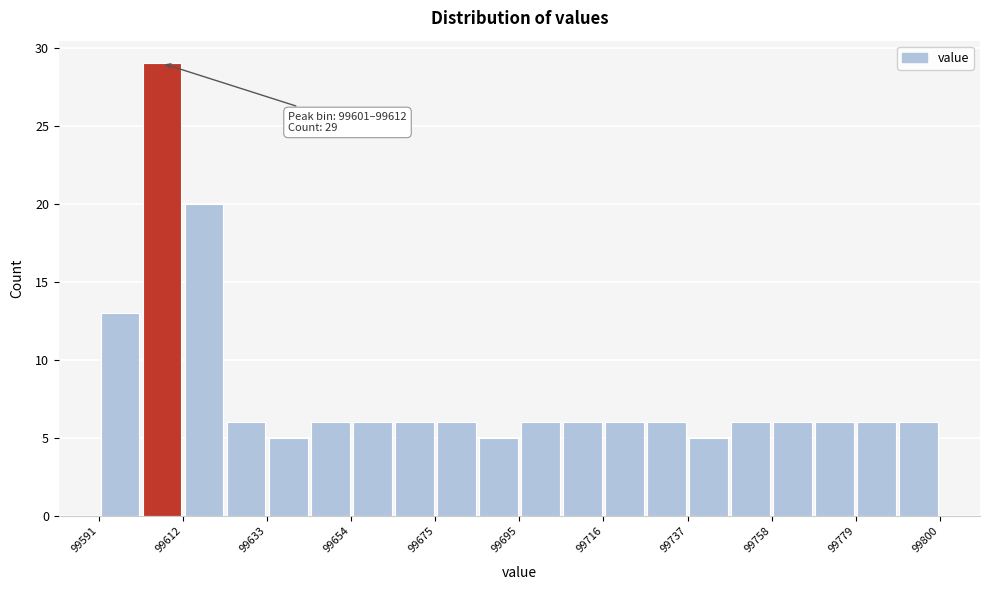

Read against the x-axis, roughly where is the centre of the tallest bar?

99605